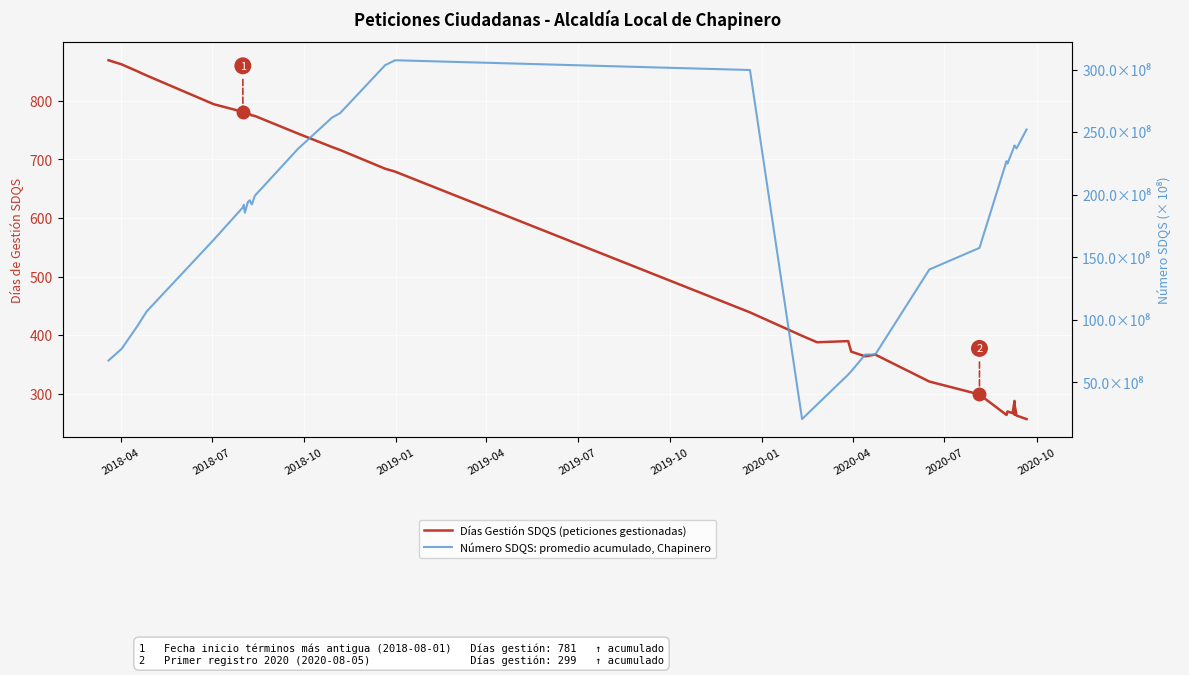

Is the value of Número SDQS: promedio acumulado, Chapinero at 2018-04 greater than the value of Días Gestión SDQS (peticiones gestionadas) at 2020-10?

Yes